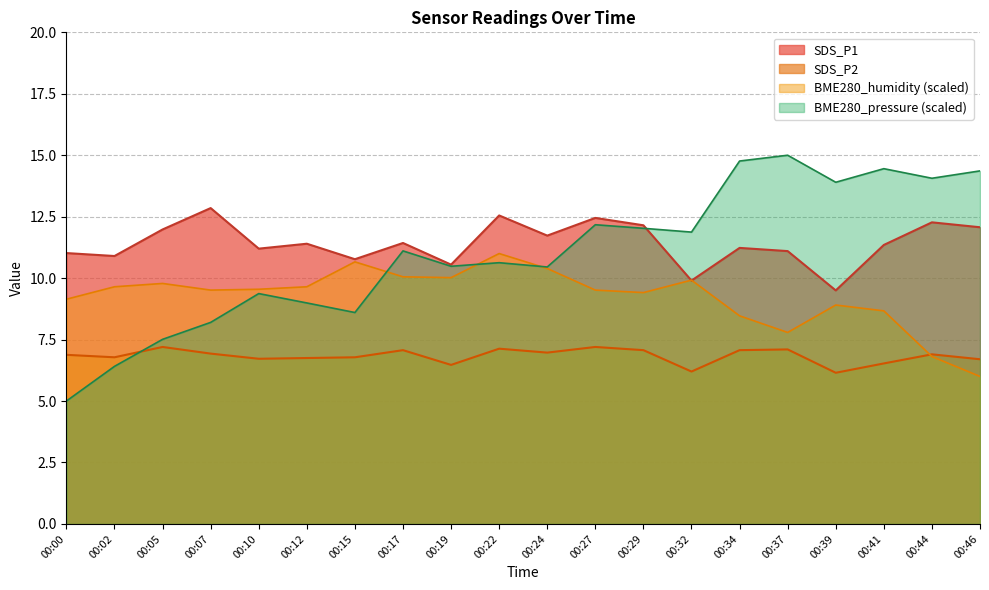

Which series has the largest total across all categories?

SDS_P1